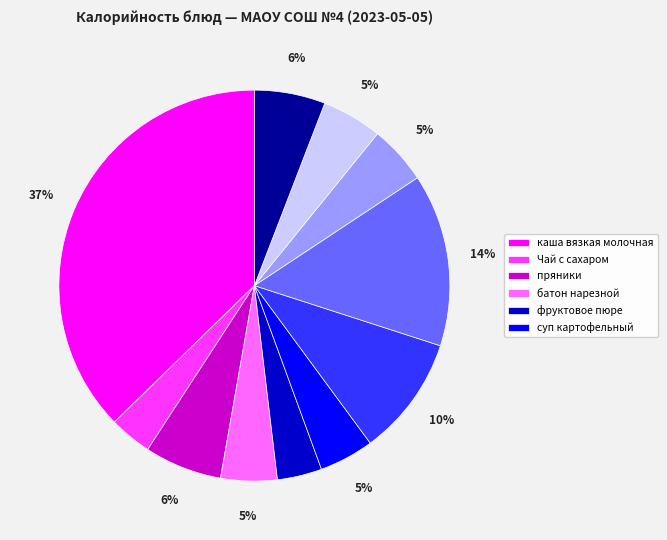

Is there any slice that represents more than half of the pie?

No